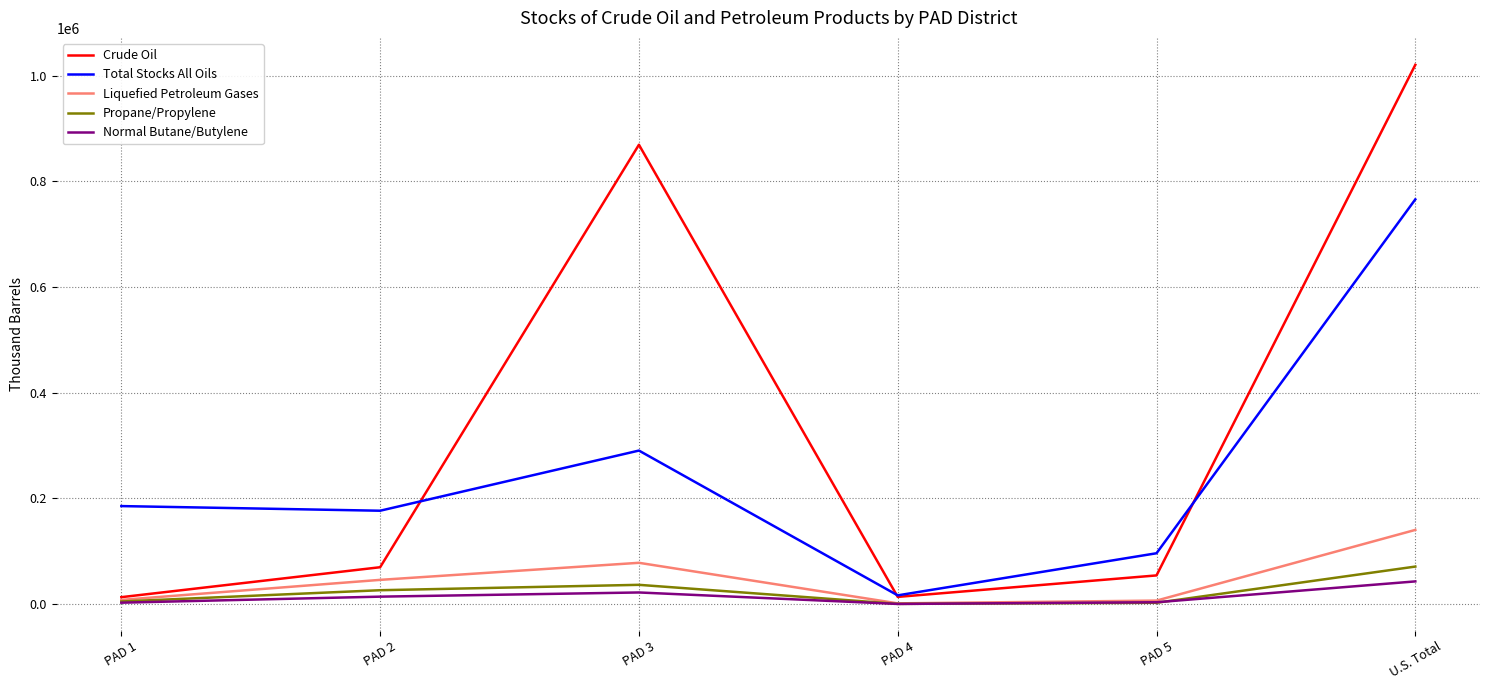

At which category is the sum across all series the highest?

U.S. Total